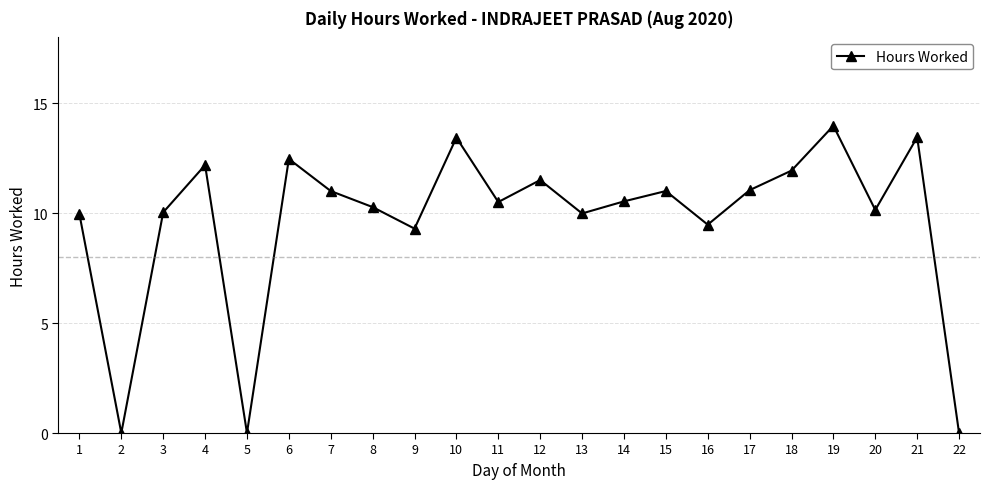

Which label corresponds to the largest value in the chart?

19